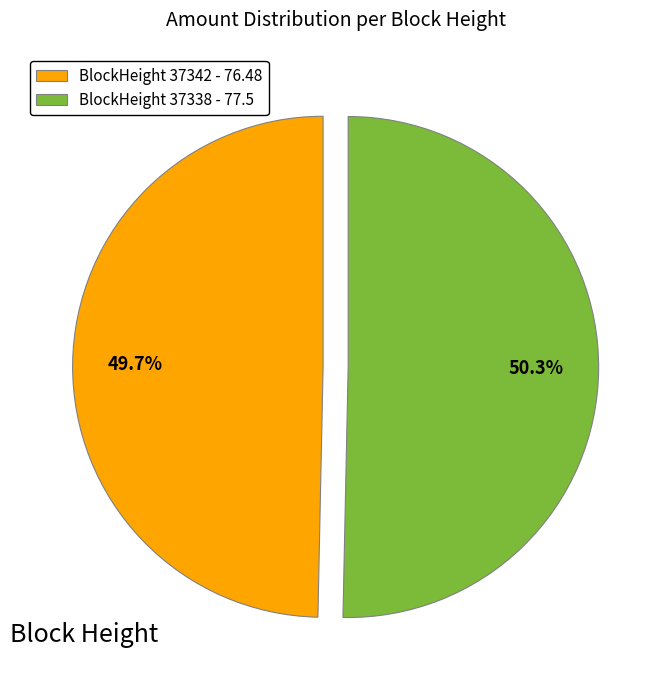

Rank the categories by value from lowest to highest.

BlockHeight 37342 - 76.48, BlockHeight 37338 - 77.5